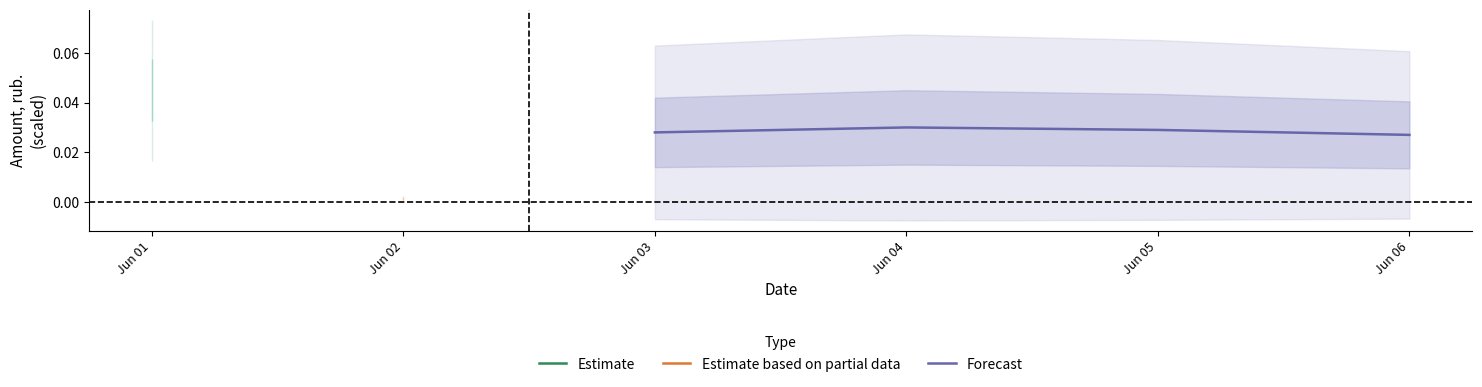

In Forecast, how many points are higher than both neighbors (excluding endpoints)?

1